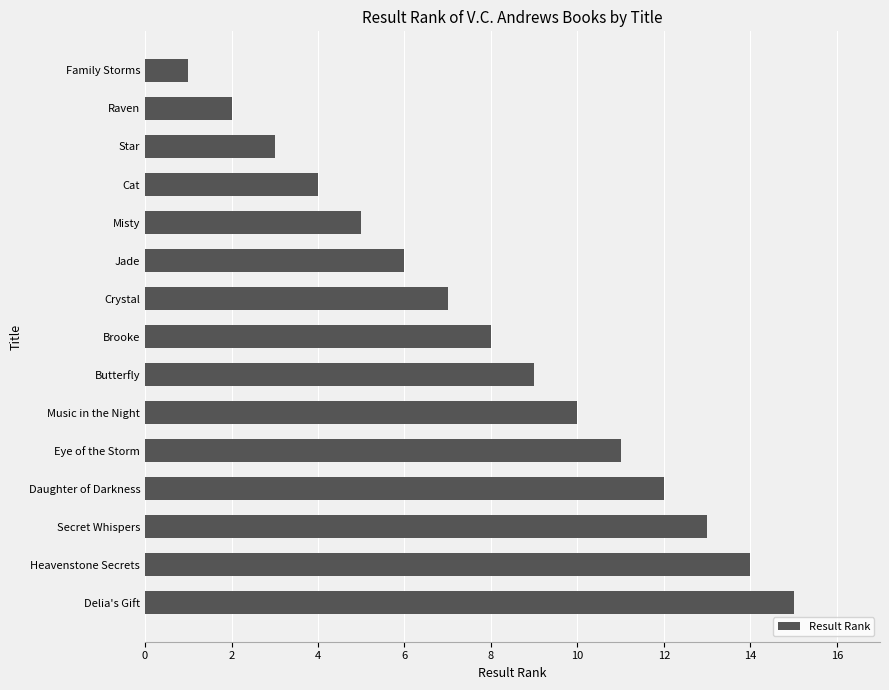

What is the change in value from Raven to Jade?

+4